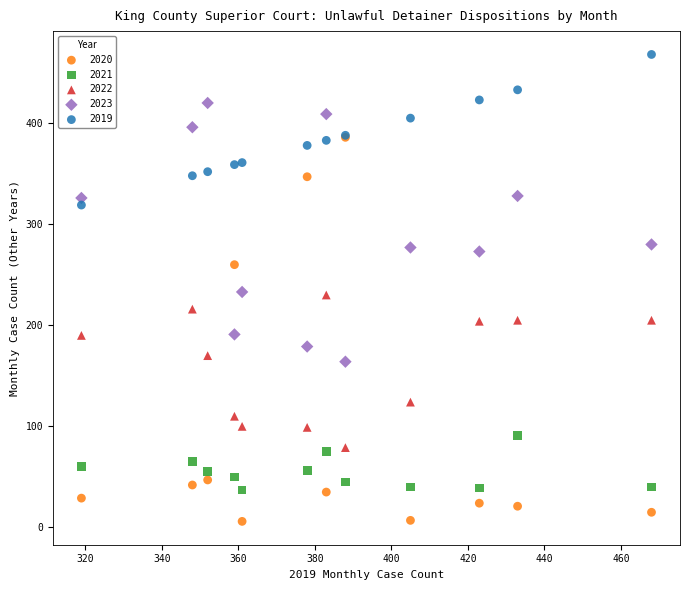

In the 2022 series, what Y value is closest to 154?

170